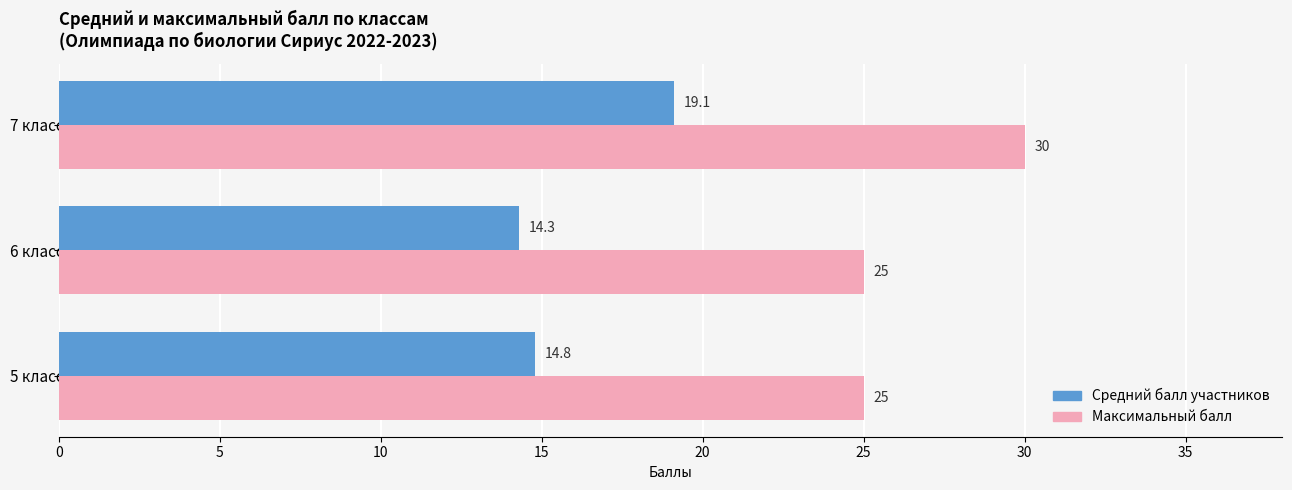

At which category is the sum across all series the highest?

7 класс